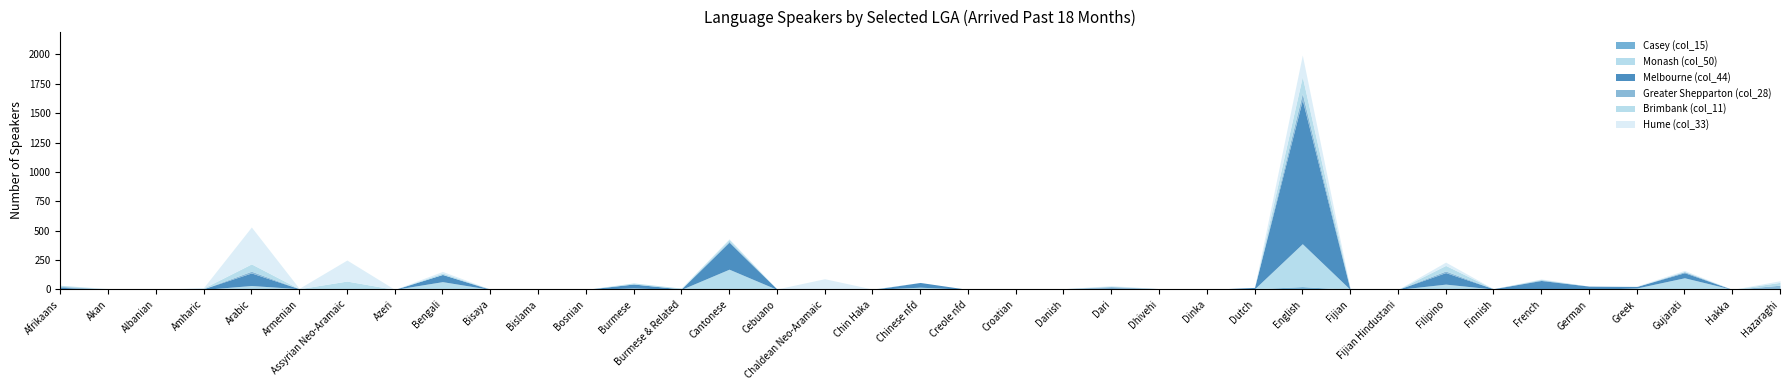

Which has a higher value, Dinka or Azeri?

Dinka